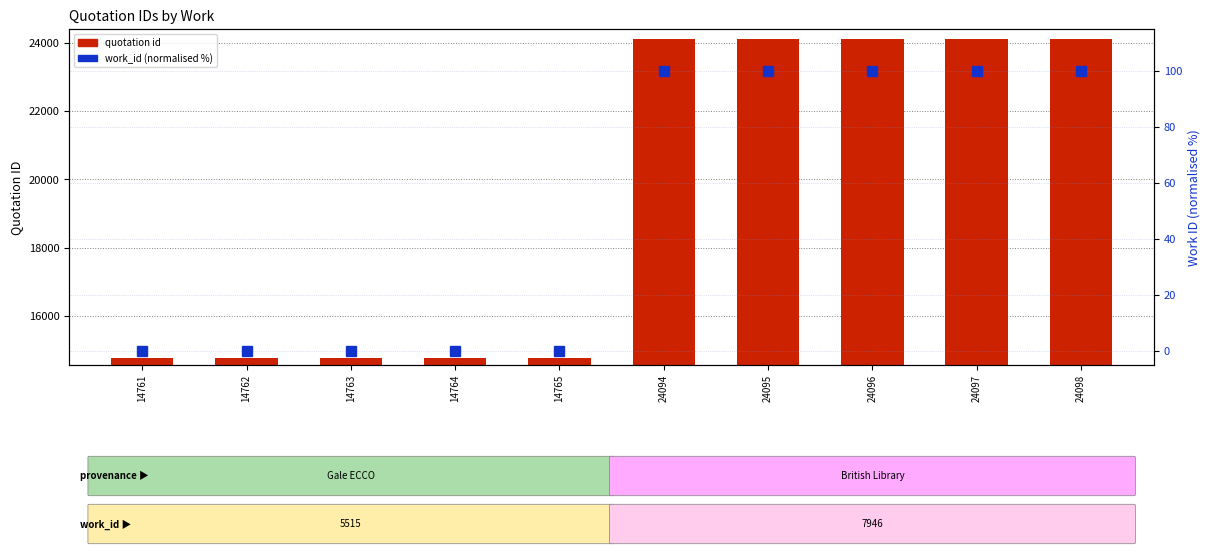

Where is work_id (normalised %) nearest to the value 50?

14761